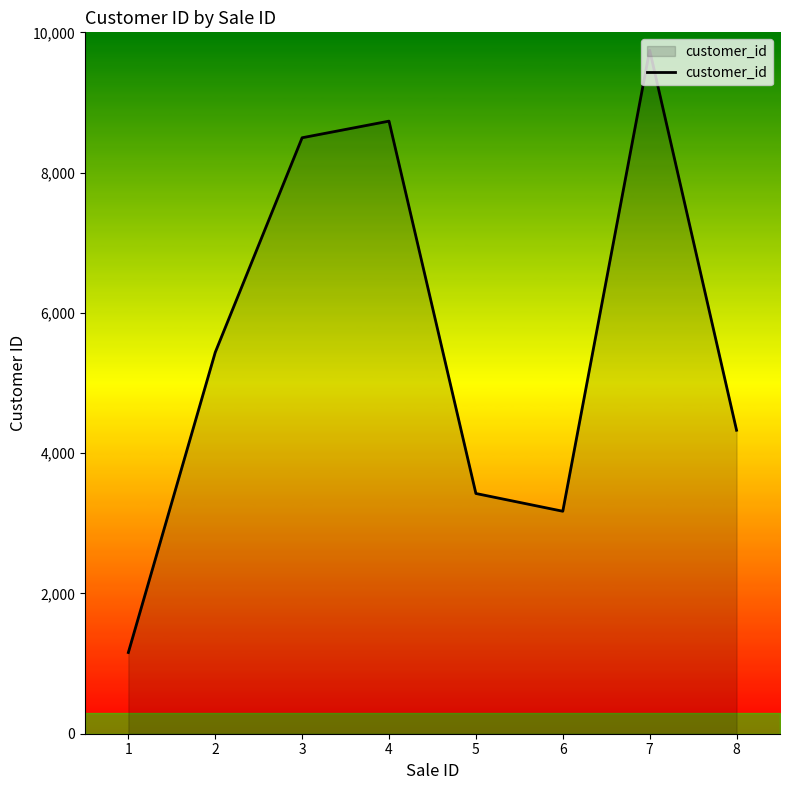

Rank the categories by value from lowest to highest.

1, 6, 5, 8, 2, 3, 4, 7